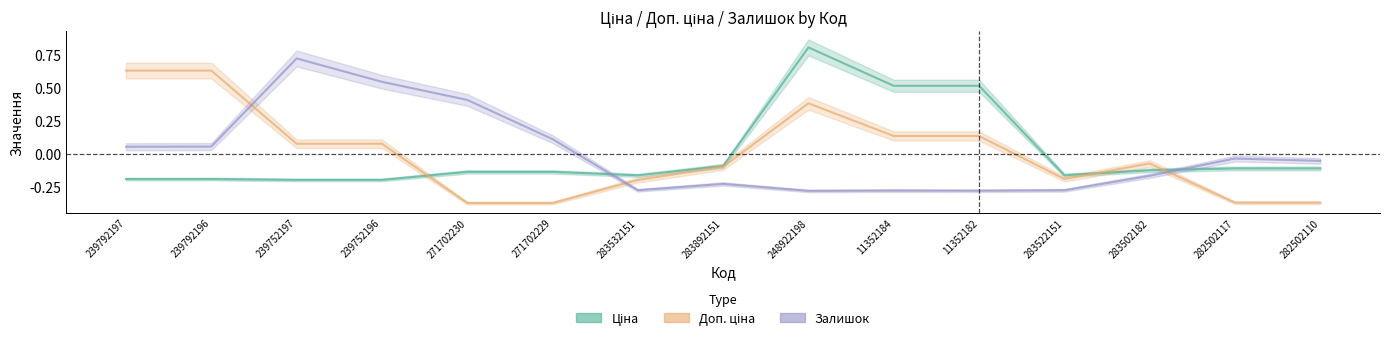

How many values in the Залишок series are below 0?

9